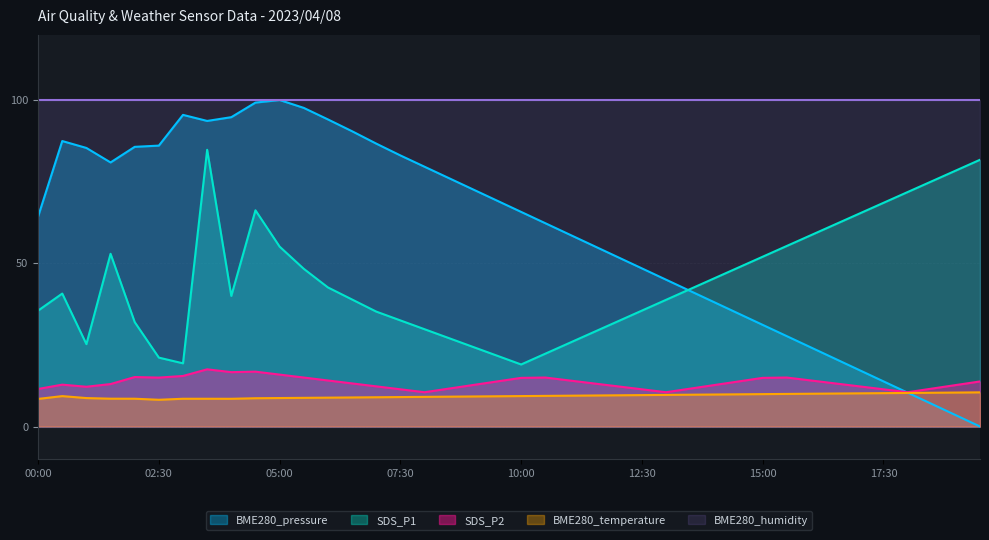

What position from the left is 14:00?

29